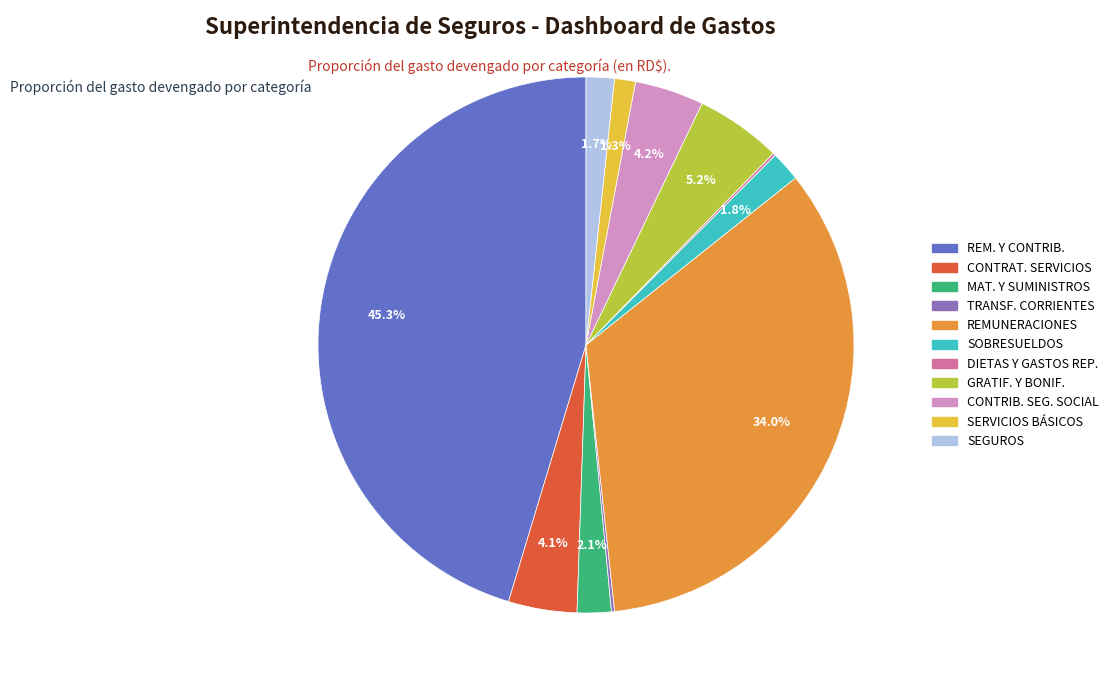

Does any single category account for the majority?

No